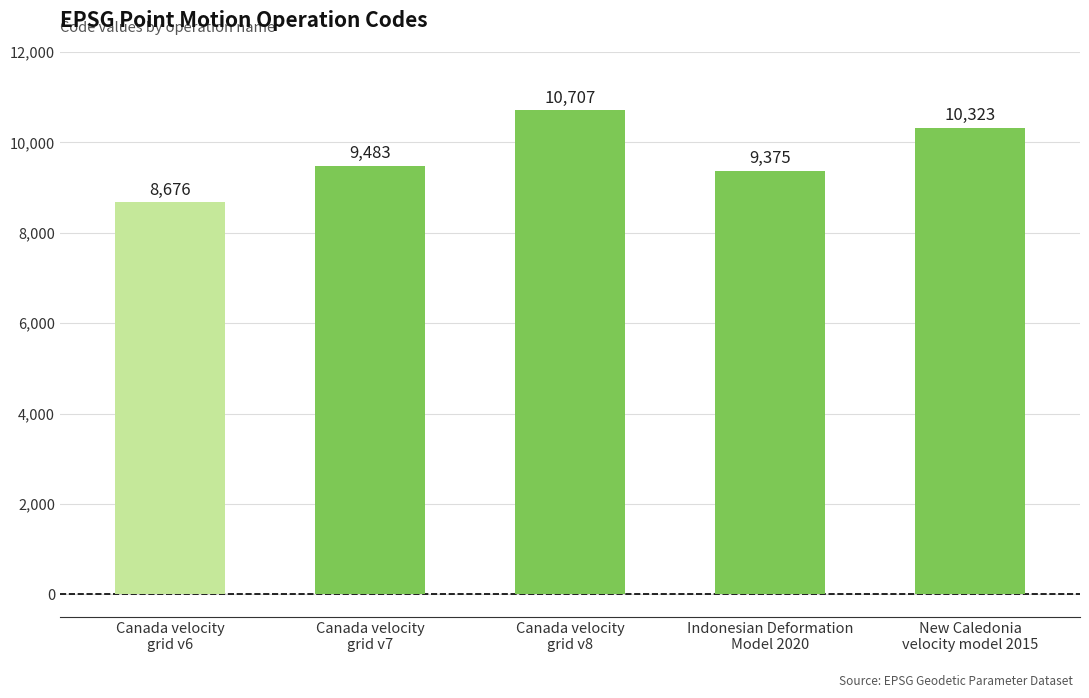

How many data points does each series have?

5